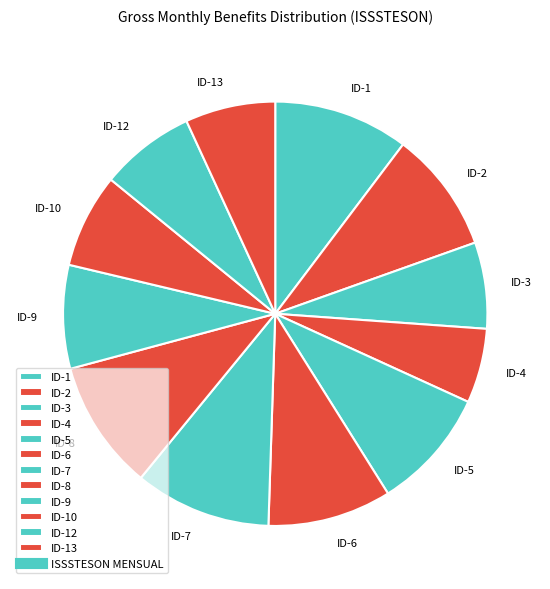

Combined, do ID-1 and ID-4 account for over 50%?

No